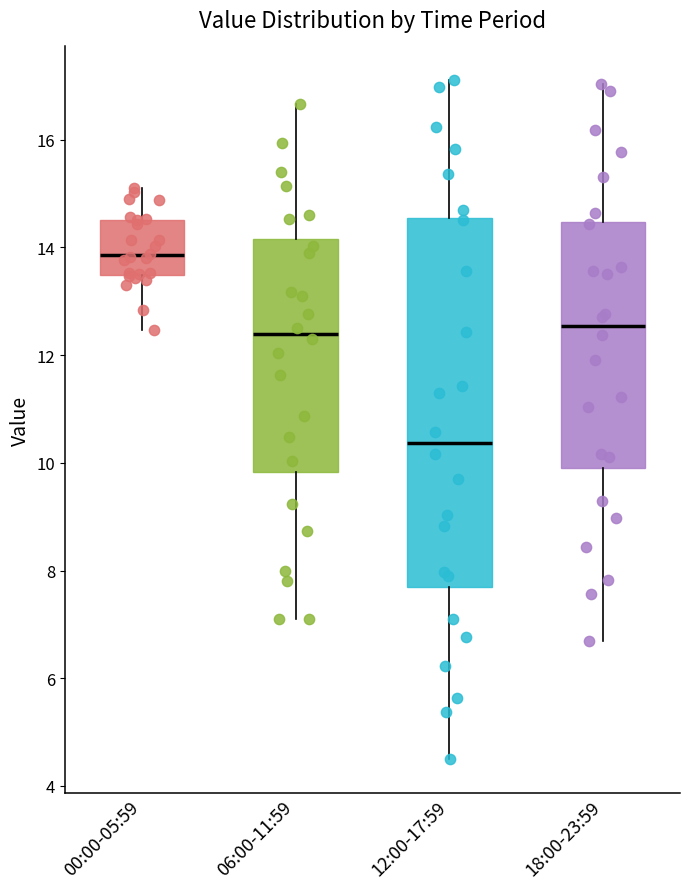

Which box is the tallest, from its lower edge to its upper edge?

12:00-17:59